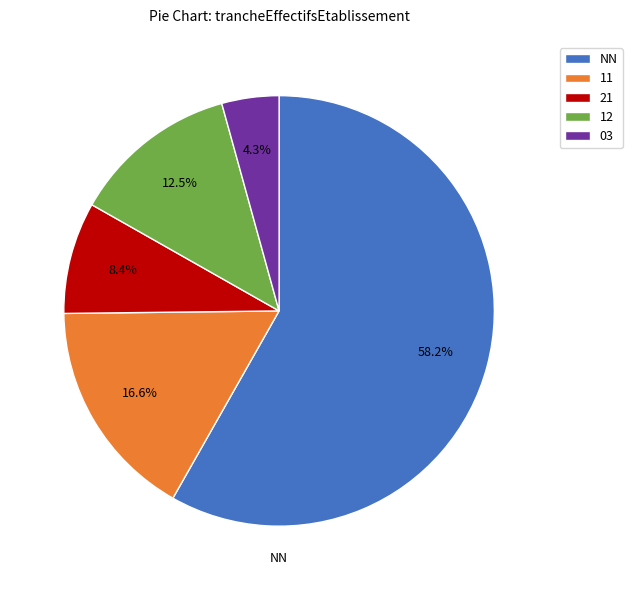

How many segments does this pie chart have?

5